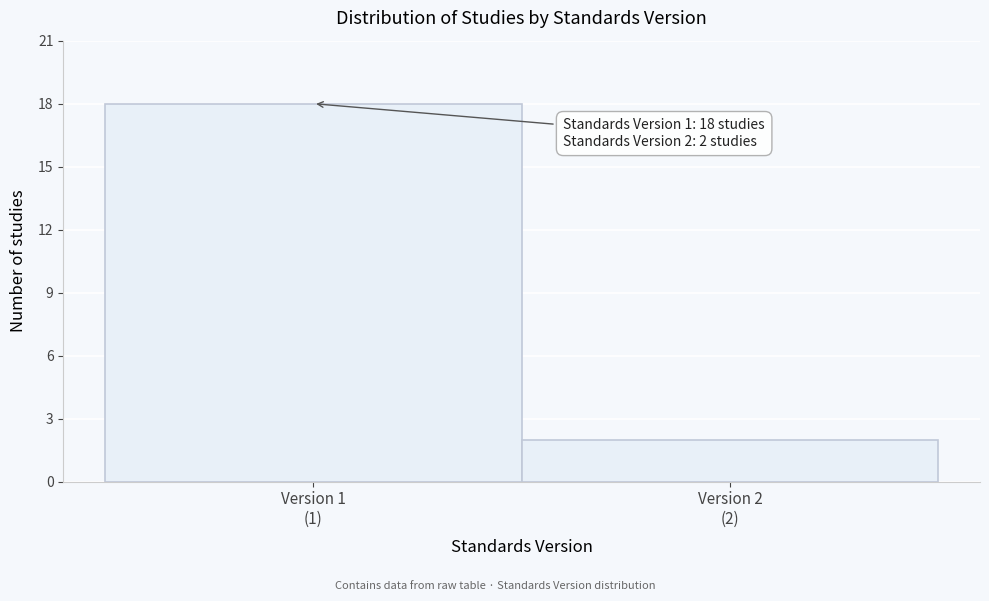

Reading right to left, what are all the values shown in this chart?

2	18